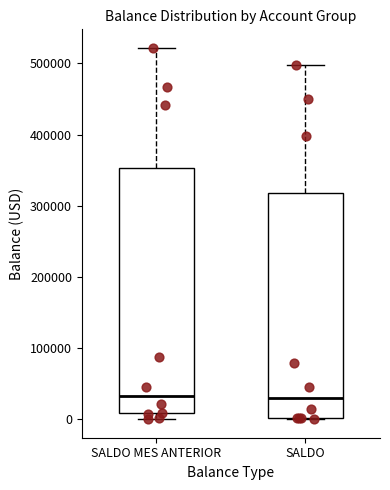

Reading left to right, read every box against the y-axis: the position of its median line, the range the box covers, and the ends of its whiskers. The values are not printed on the chart, so give them approximately, as read against the axis.

SALDO MES ANTERIOR: median 30000, box 10000 to 350000, whiskers 0 to 520000
SALDO: median 30000, box 0 to 320000, whiskers 0 to 500000